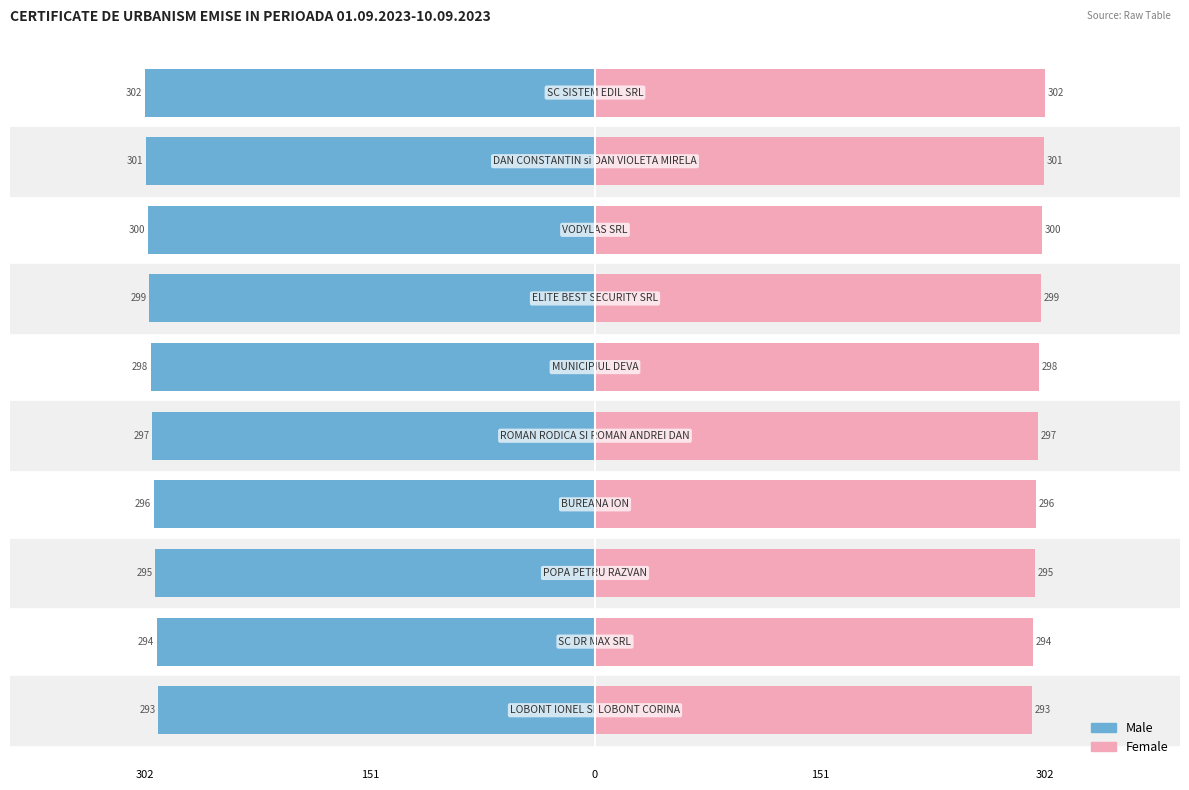

How many values in the Female series are below 298?

5